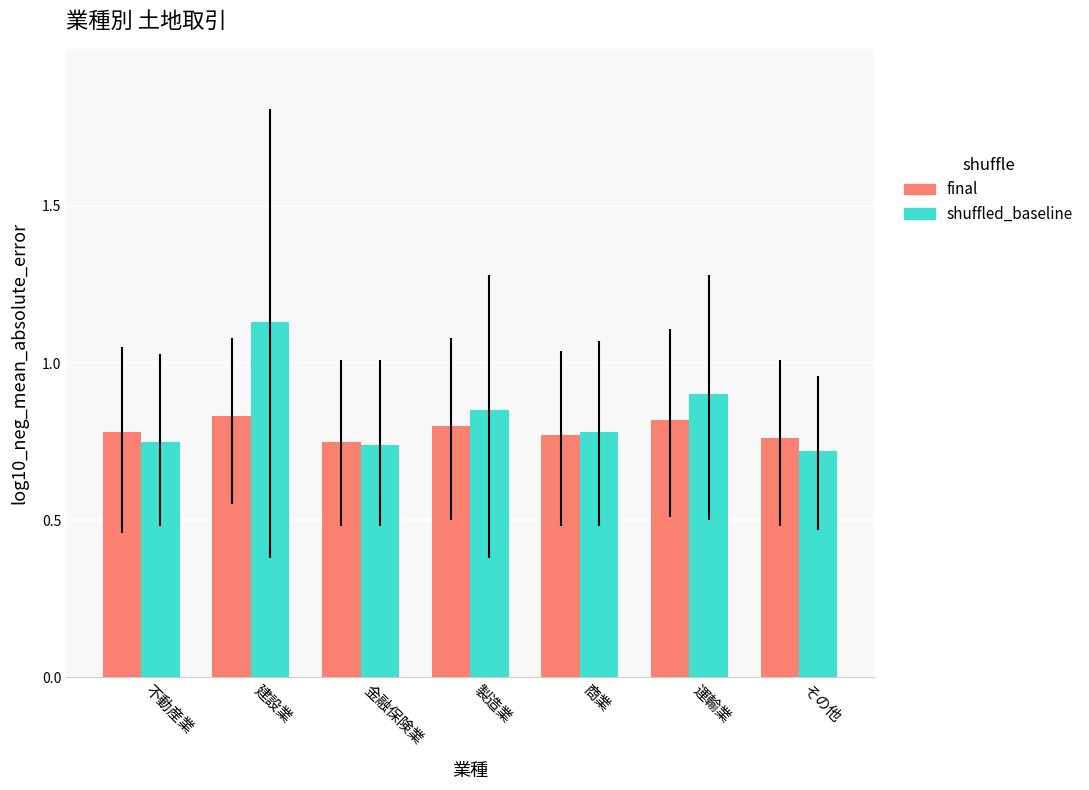

What is the sum of the shuffled_baseline values at 不動産業 and 建設業?

1.9